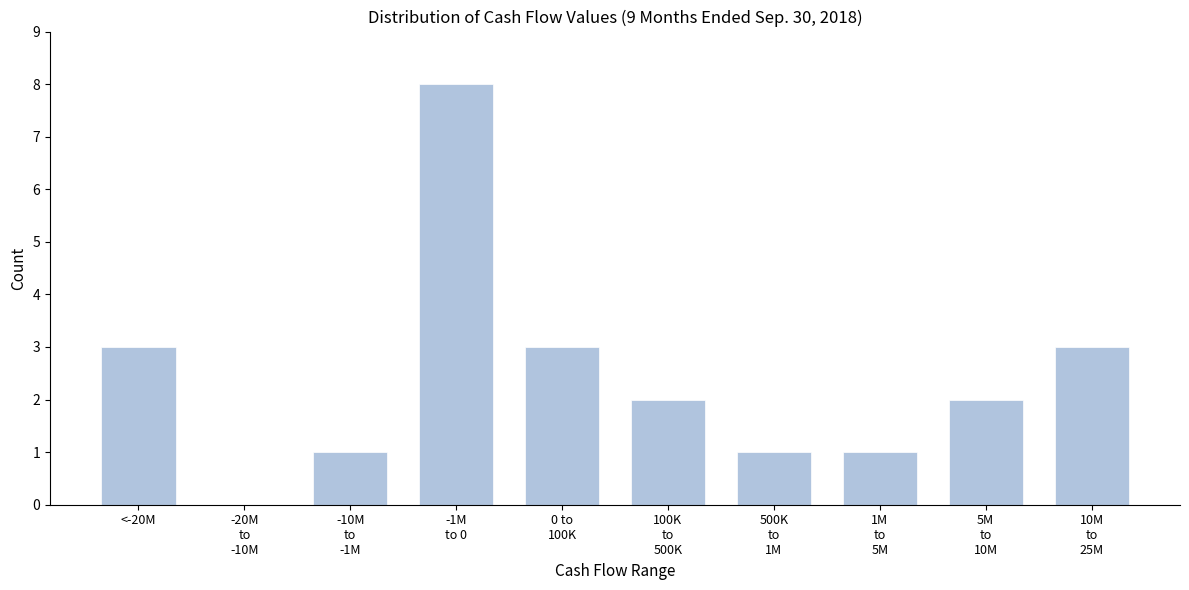

What is the greatest value displayed?

8